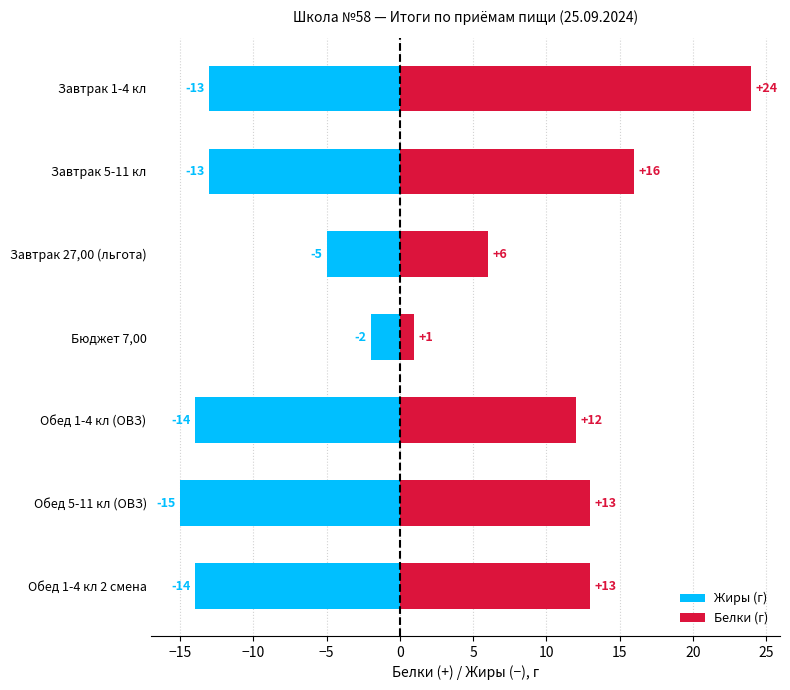

What is the difference between the second highest and second lowest values in the Жиры (г) series?

9